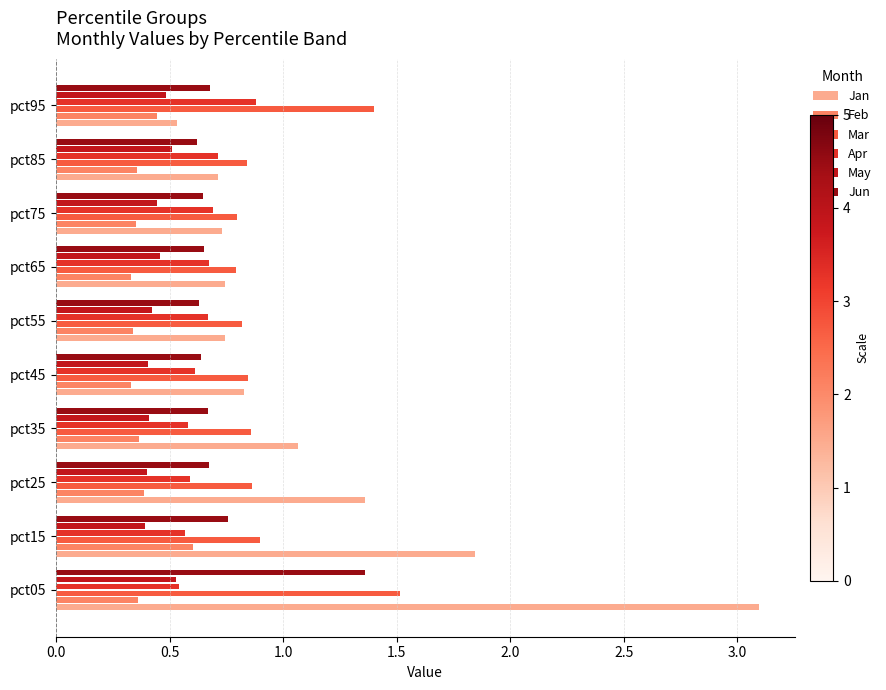

List the series in order of their peak value, highest first.

Jan, Mar, Jun, Apr, Feb, May